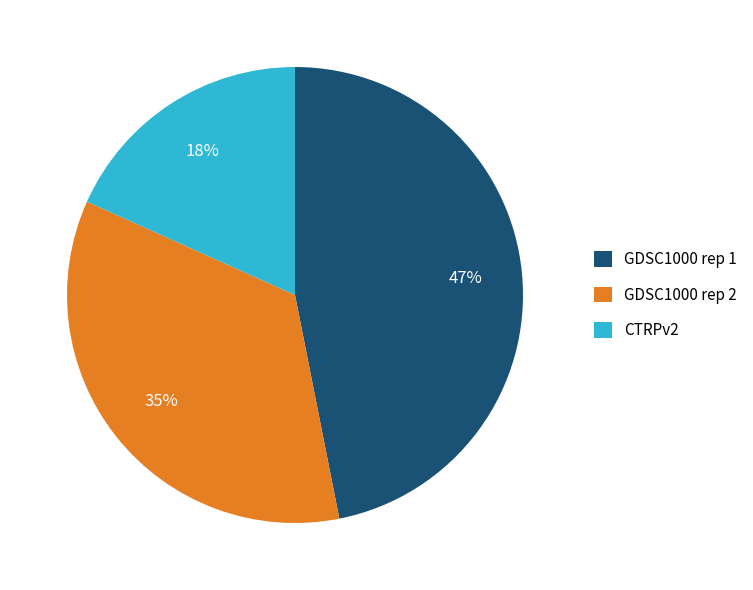

Is the sum of CTRPv2 and GDSC1000 rep 2 greater than half?

Yes